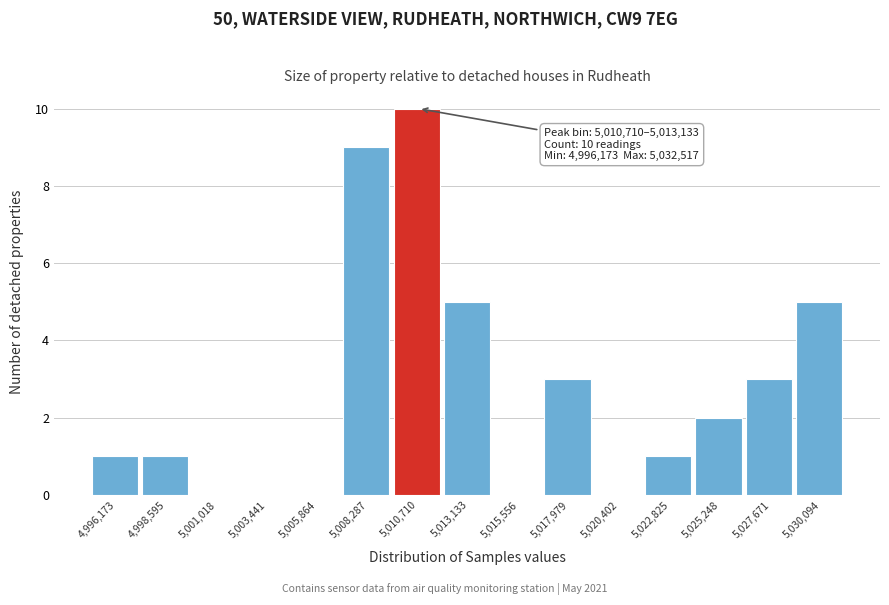

Reading left to right, extract all data points from this chart.

4,996,173=1	4,998,595=1	5,001,018=0	5,003,441=0	5,005,864=0	5,008,287=9	5,010,710=10	5,013,133=5	5,015,556=0	5,017,979=3	5,020,402=0	5,022,825=1	5,025,248=2	5,027,671=3	5,030,094=5